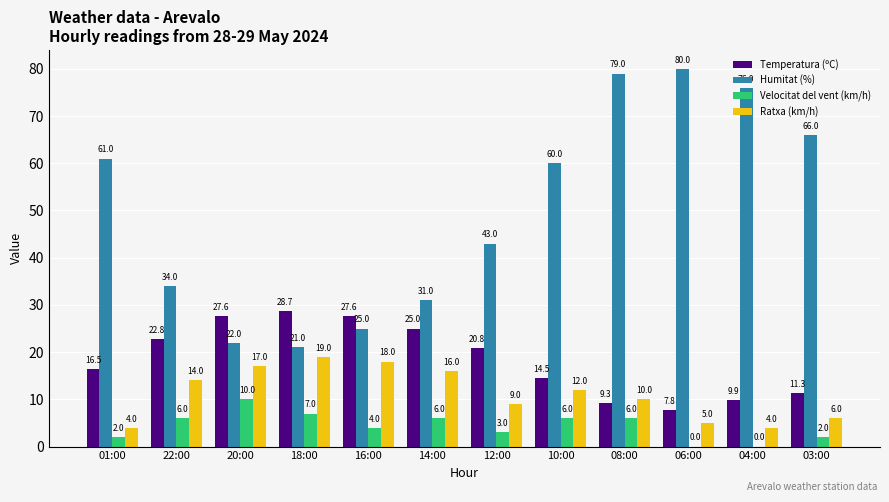

What is the sum of the Humitat (%) values at 01:00 and 20:00?

83.0